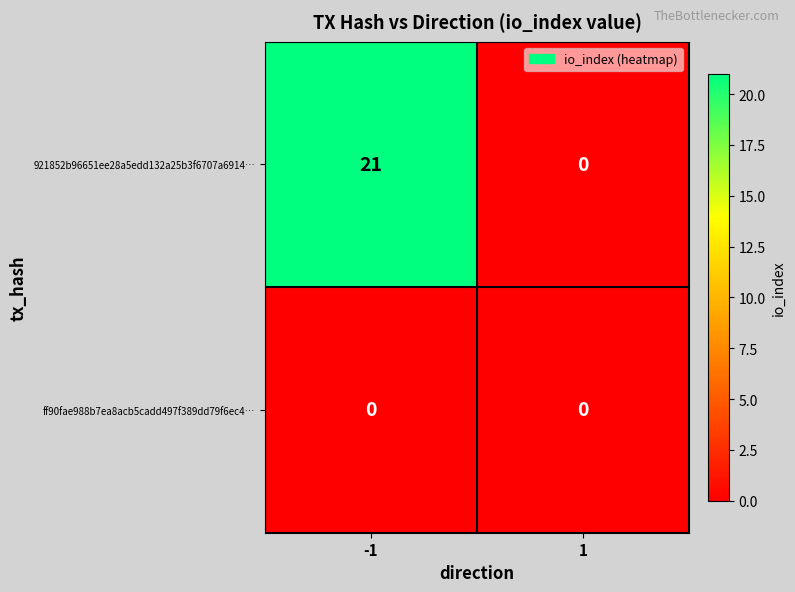

What is the sum of the 921852b96651ee28a5edd132a25b3f6707a6914… values at -1 and 1?

21